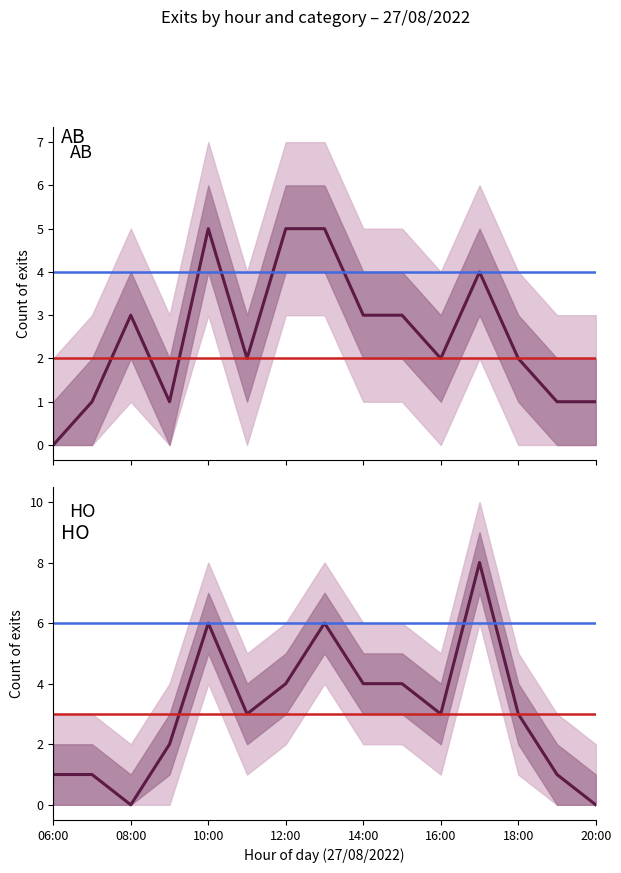

What is the value of the AB point at the 14th from the left?

1